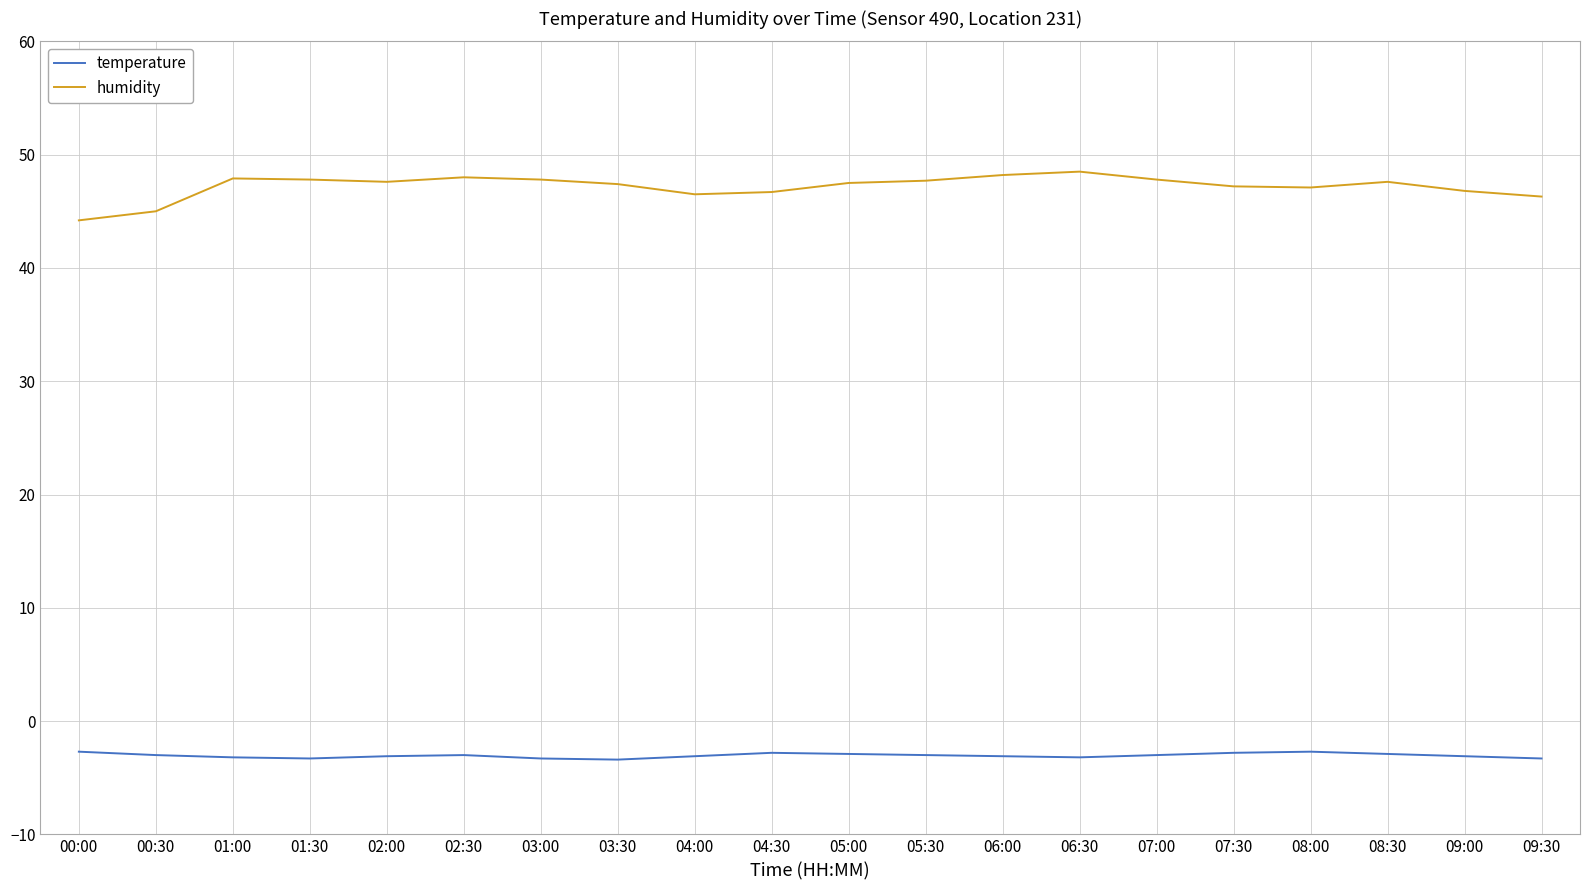

What is the highest value of the temperature series?

-2.7